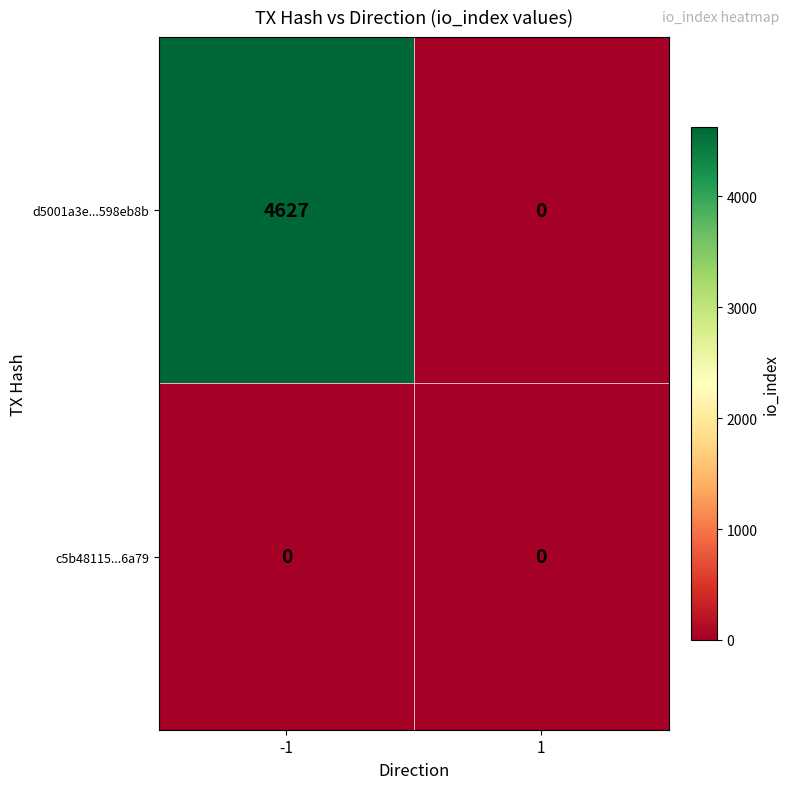

Which series has the largest total across all categories?

d5001a3e...598eb8b